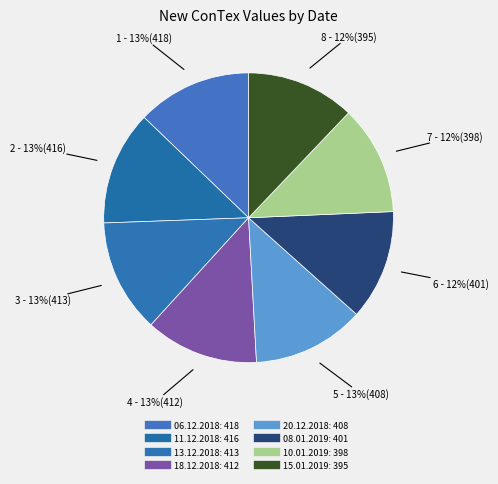

How many segments does this pie chart have?

8